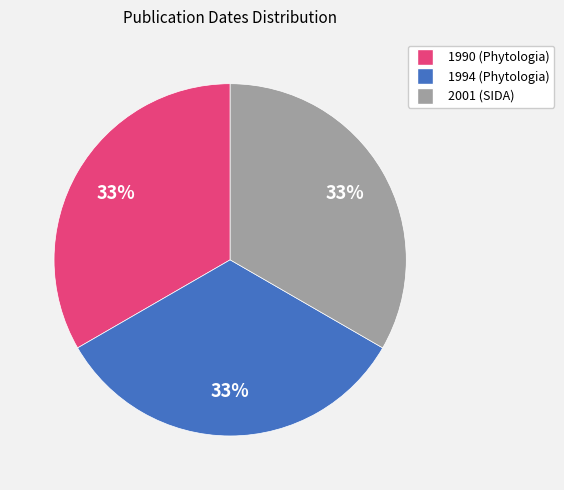

To the nearest percent, what is the average slice percentage?

33%